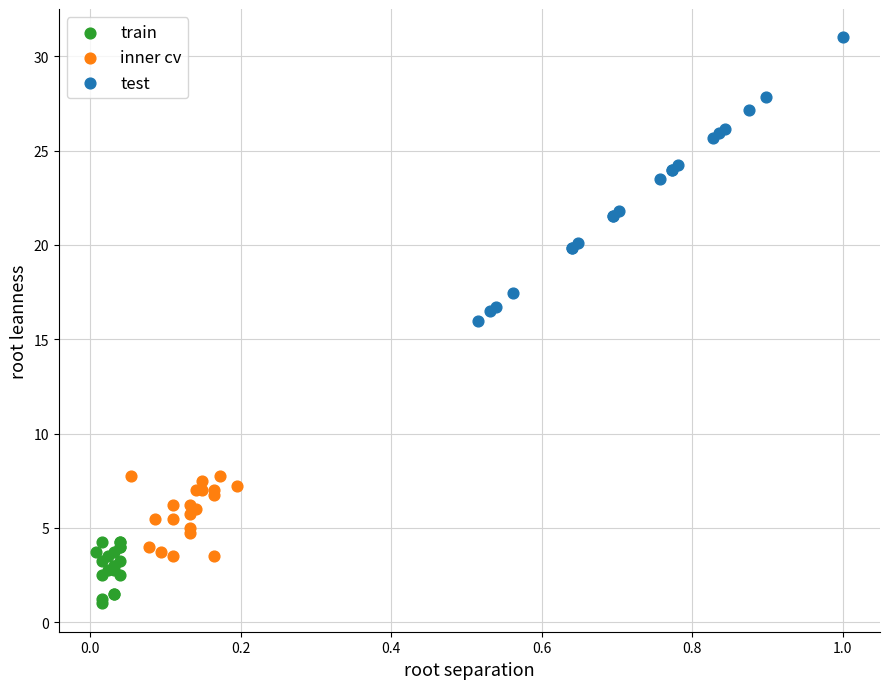

Which series has the widest spread of Y values?

test